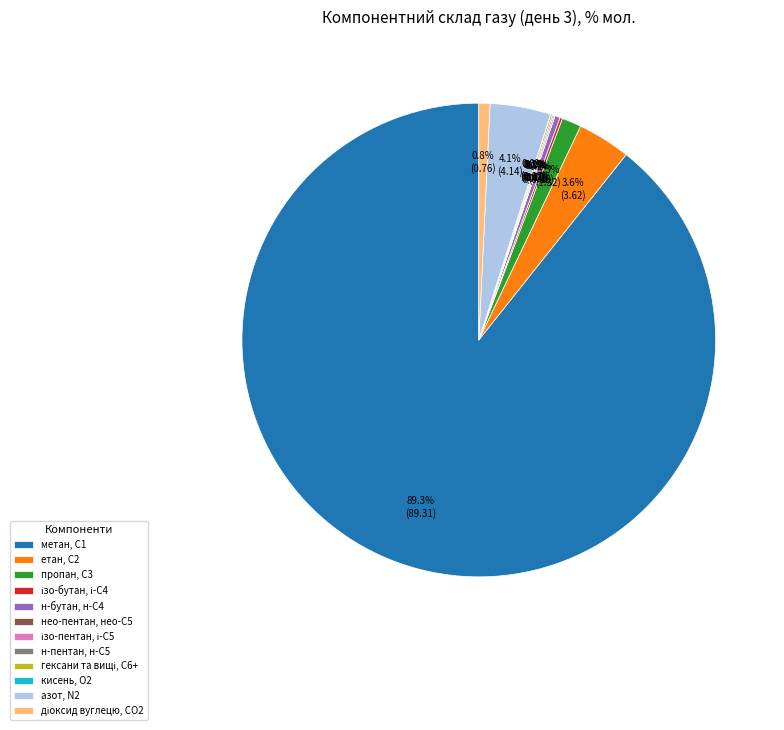

What portion of the pie excludes н-бутан, н-С4?

99.6%